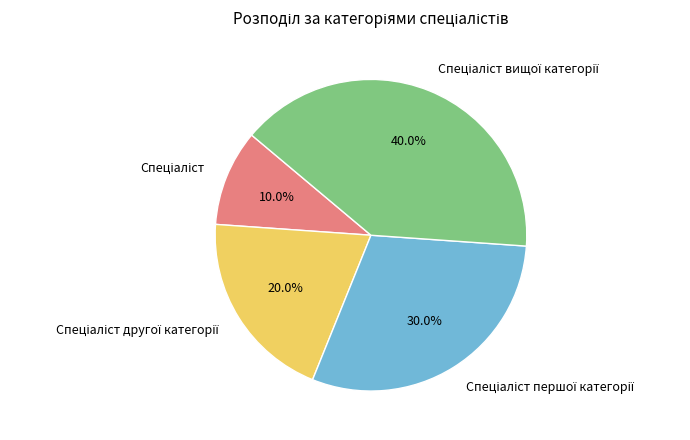

To the nearest percent, what is the difference between the largest and smallest slice percentages?

30%